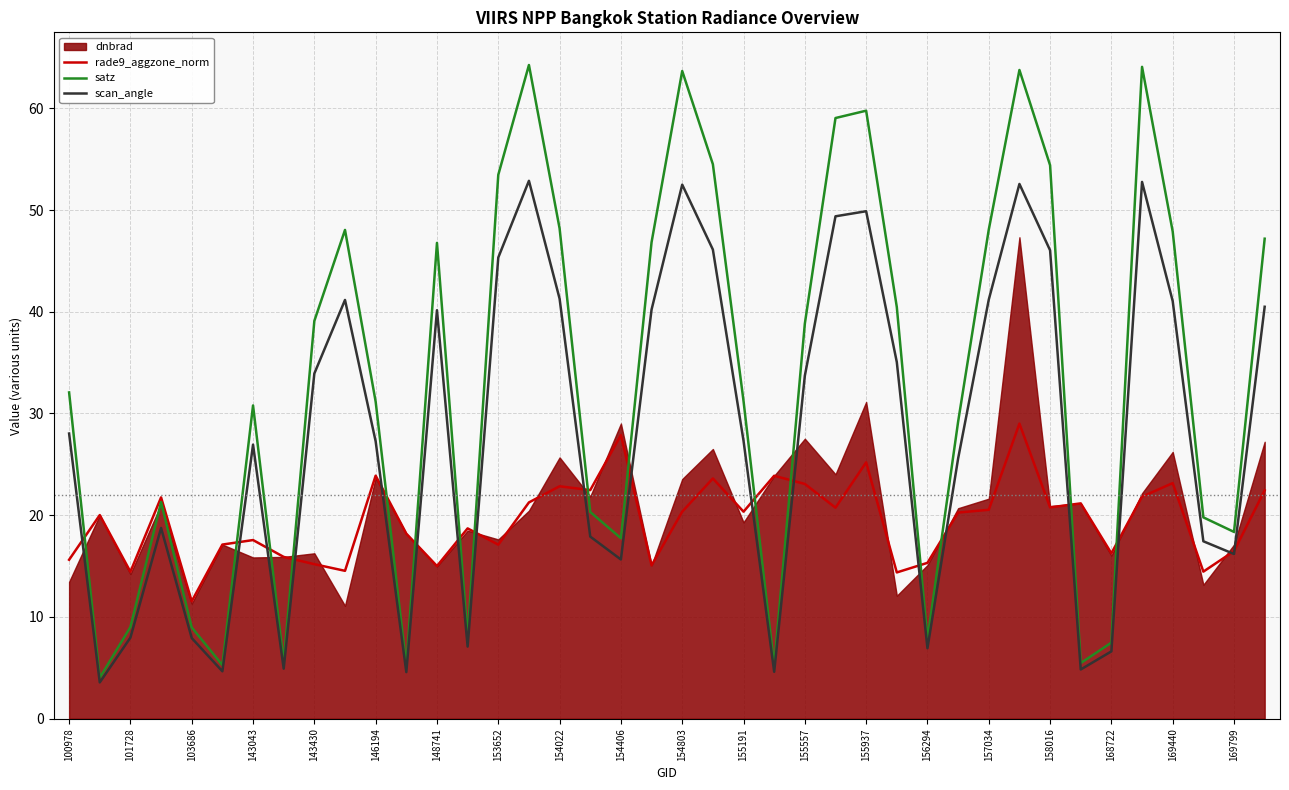

The value of satz at 157034 is 48.1. True or false?

True